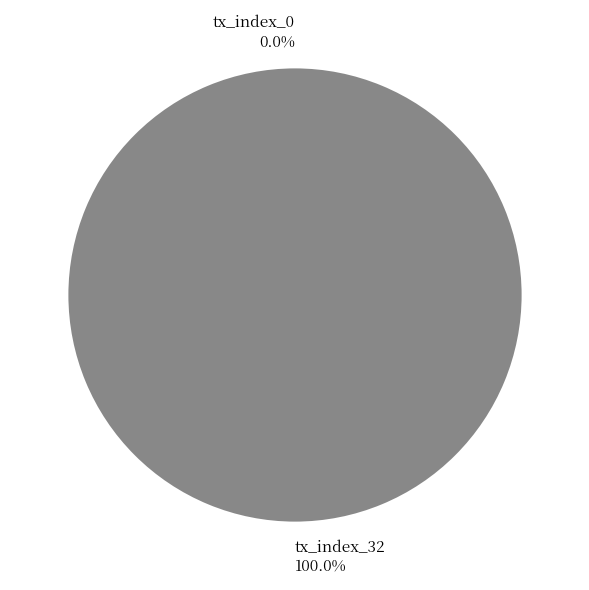

To the nearest percent, what is the combined percentage of tx_index_32 and tx_index_0?

100%